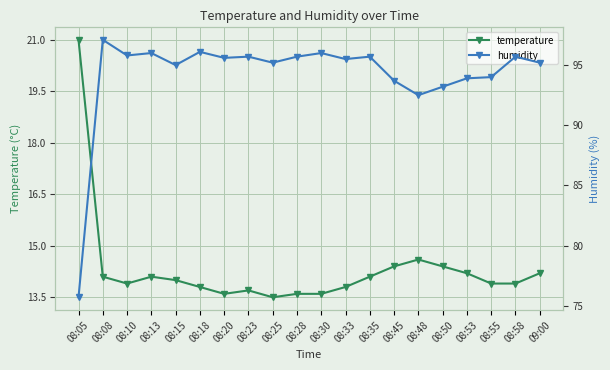

How many interior local peaks does the humidity series have?

7